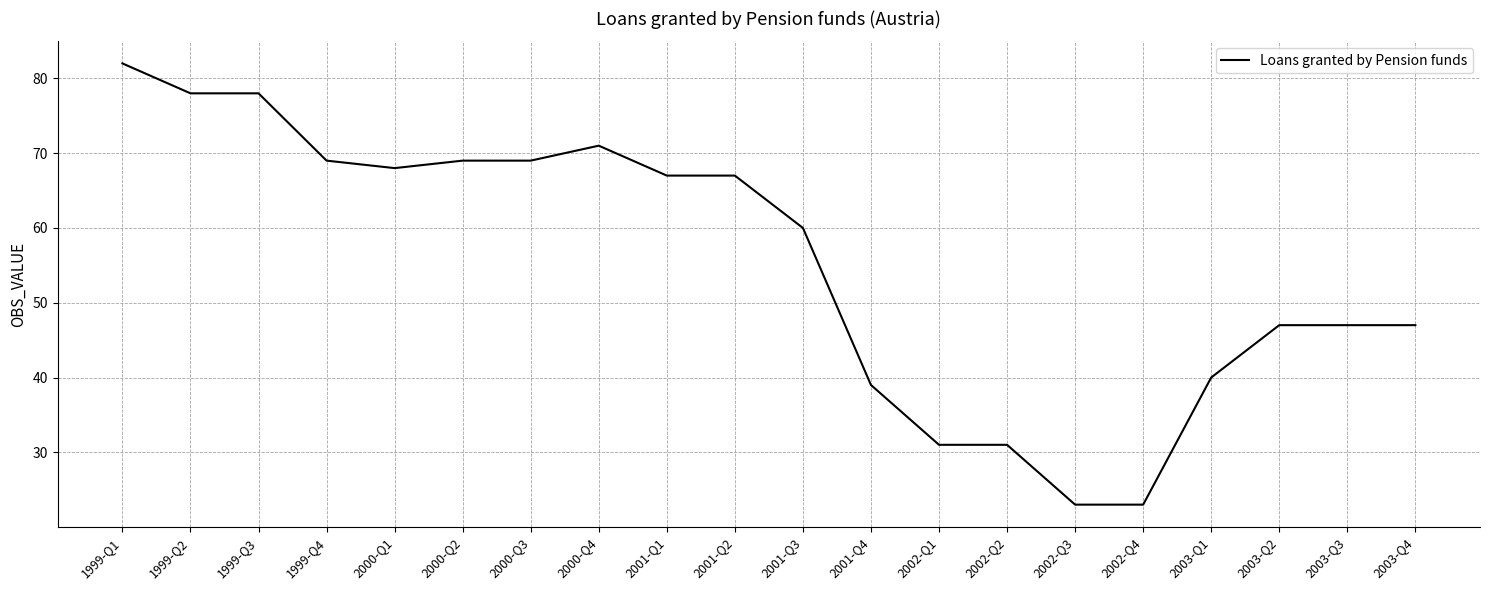

True or false: the data shows 71 at 2000-Q4.

True